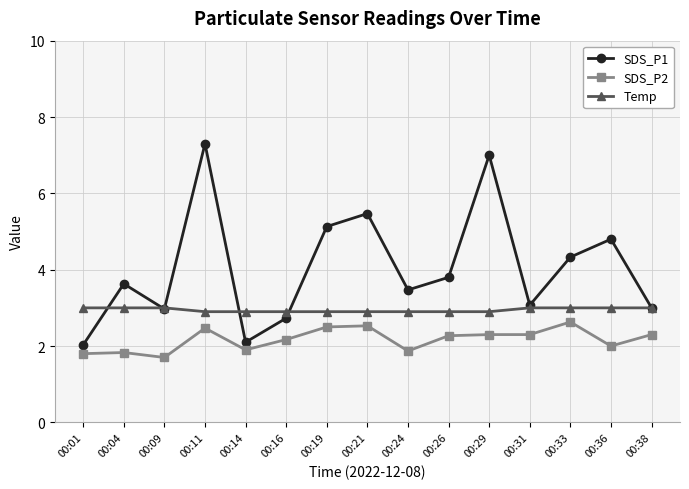

True or false: Temp has a value of 3.0 at 00:31.

True